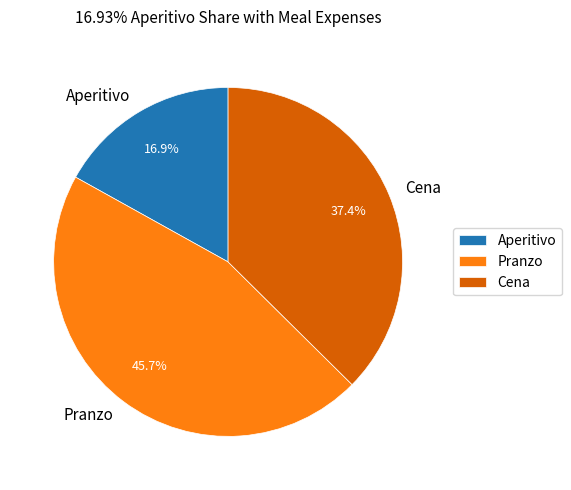

How many slices are in this pie chart?

3